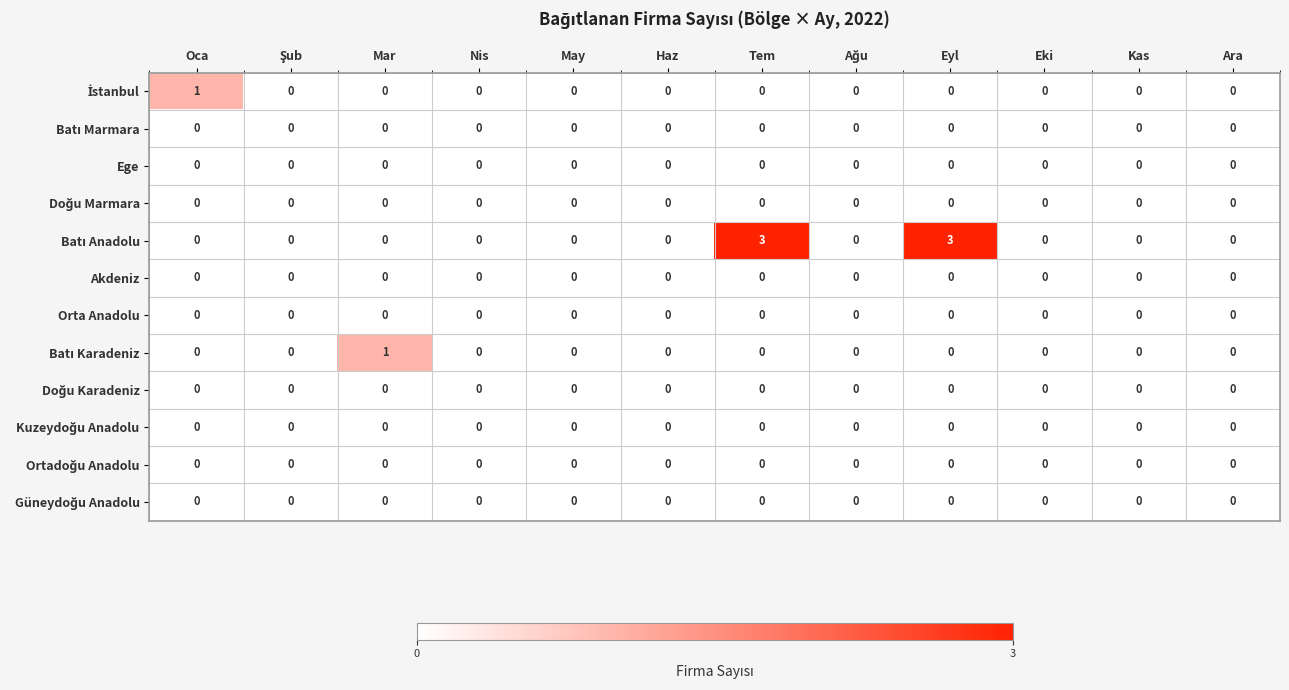

What is the difference between the highest and lowest values at Tem?

3